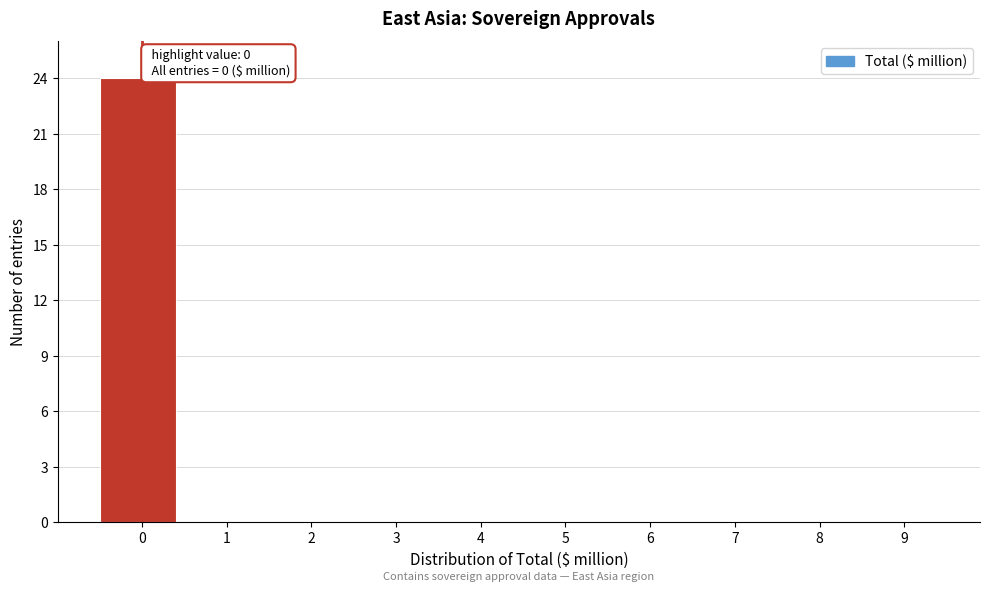

Reading right to left, extract all data points from this chart.

9=0	8=0	7=0	6=0	5=0	4=0	3=0	2=0	1=0	0=24